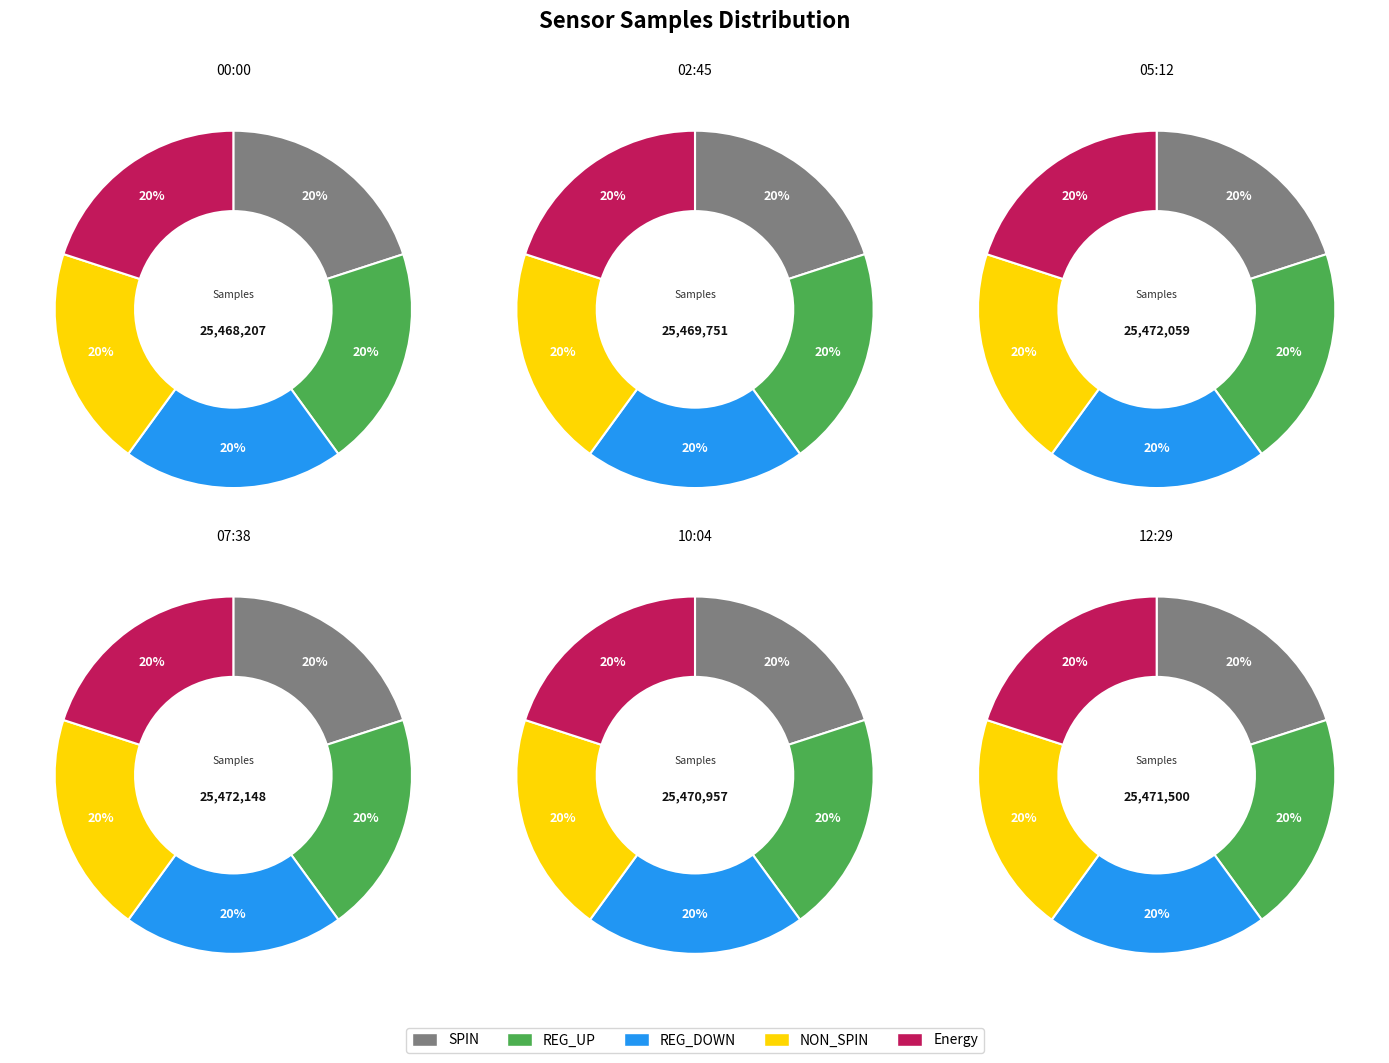

Which series has the widest spread of values?

Energy